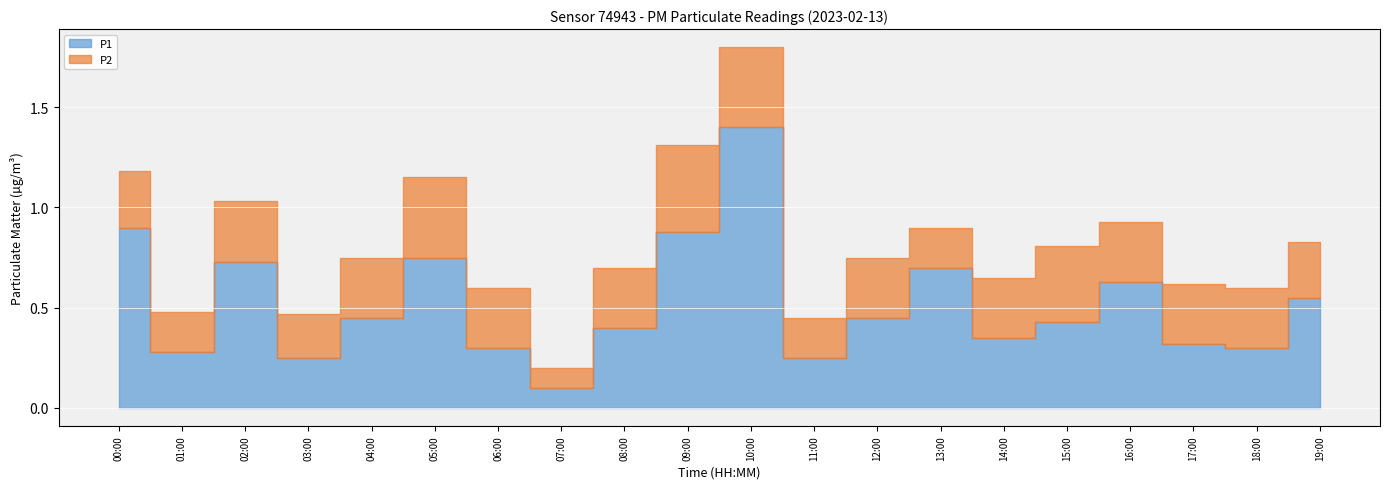

Where is P2 nearest to the value 0?

07:00